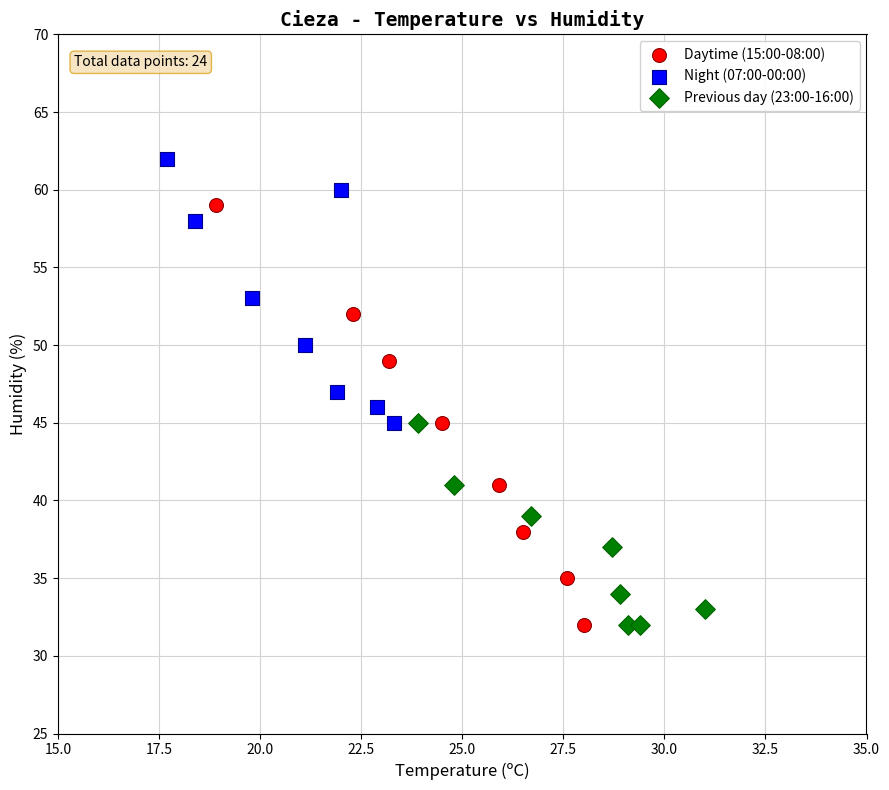

Which series has the widest spread of Y values?

Daytime (15:00-08:00)